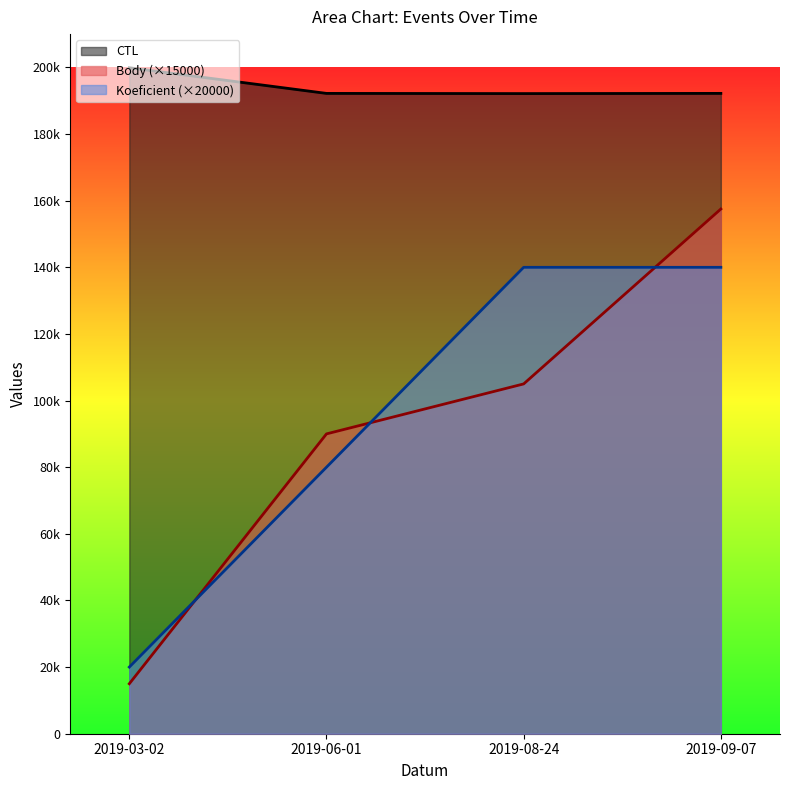

Reading left to right, list all the values displayed in this chart.

CTL: 199901	192203	192146	192208
Body: 15000	90000	105000	157500
Koeficient: 20000	80000	140000	140000